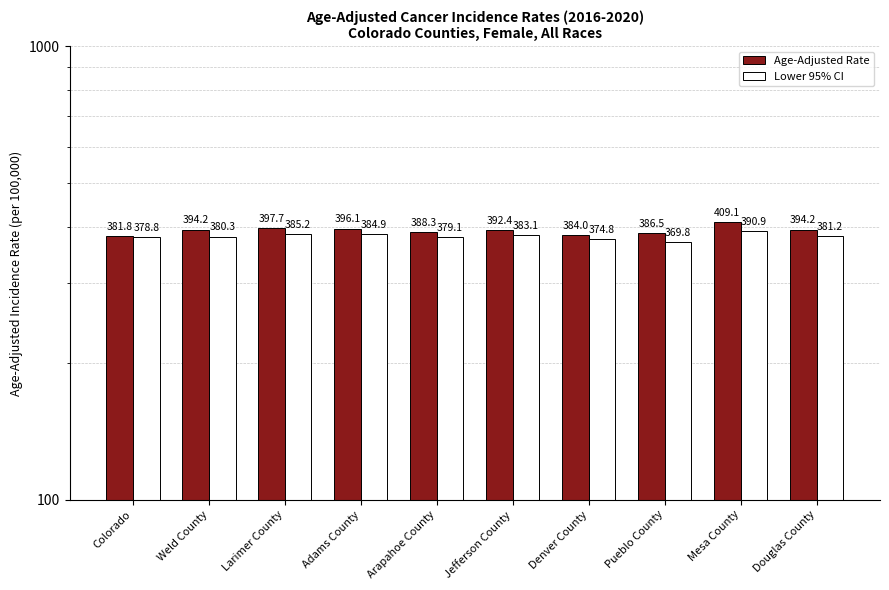

How many values in the Age-Adjusted Rate series exceed 394?

5